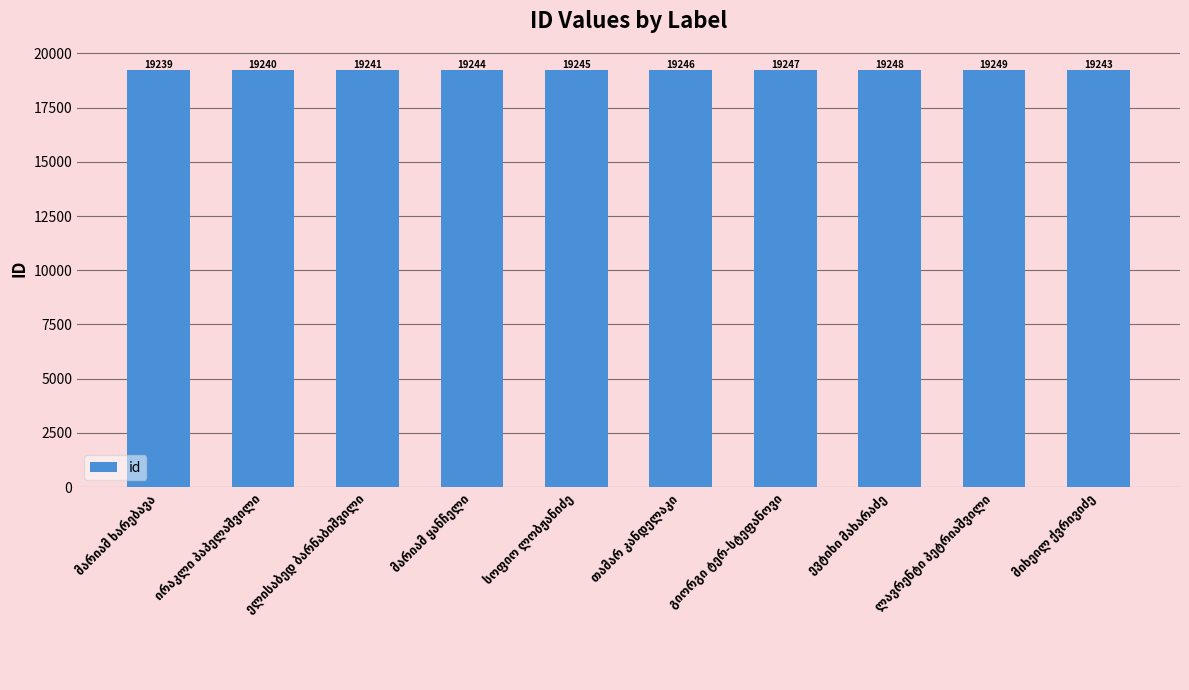

How many values are below 19245?

5